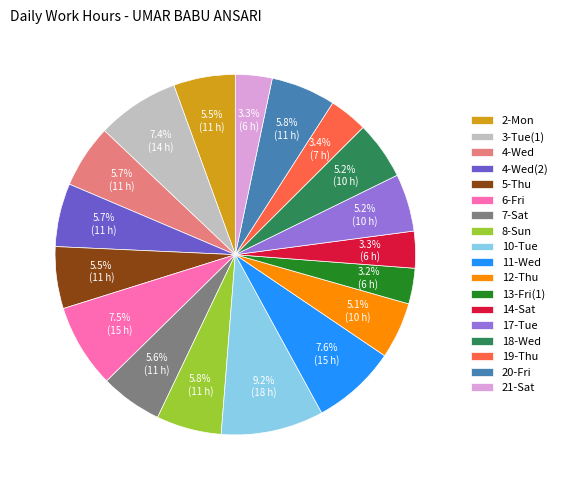

What is the ratio of the value at 5-Thu to the value at 8-Sun?

0.9